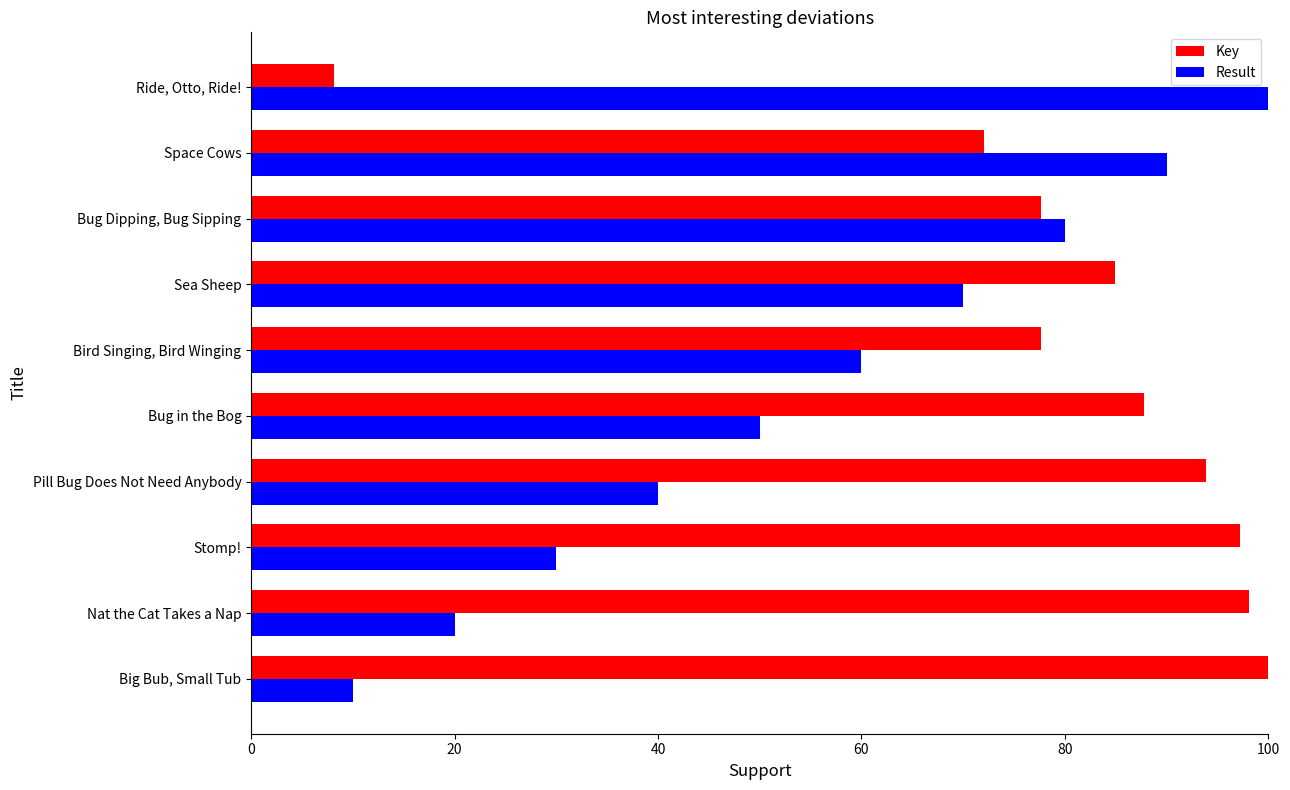

Is it true that Key equals 8.2 at Ride, Otto, Ride!?

True